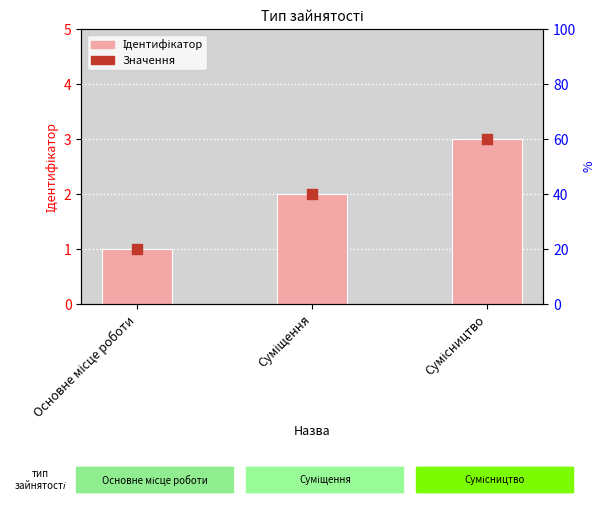

What is the change in value from Основне місце роботи to Суміщення?

+1